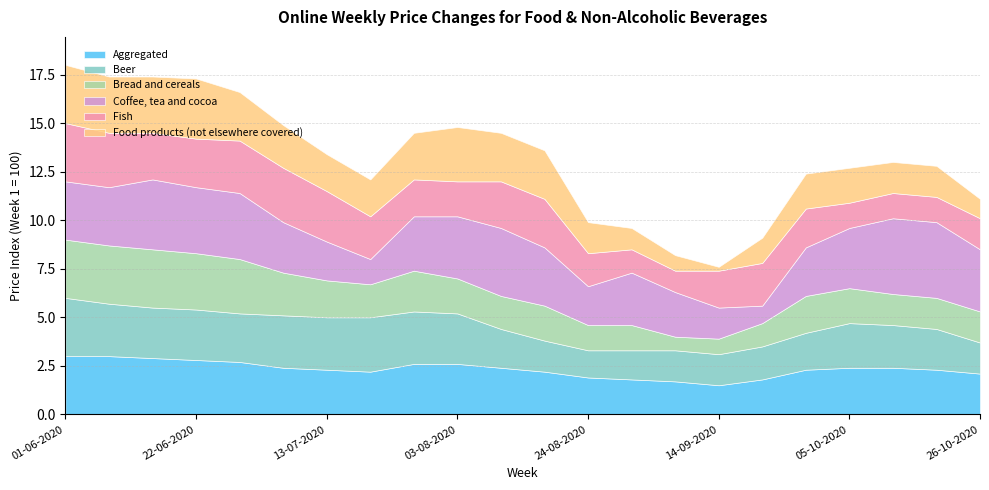

At which category does the chart reach its peak across all series?

12-10-2020